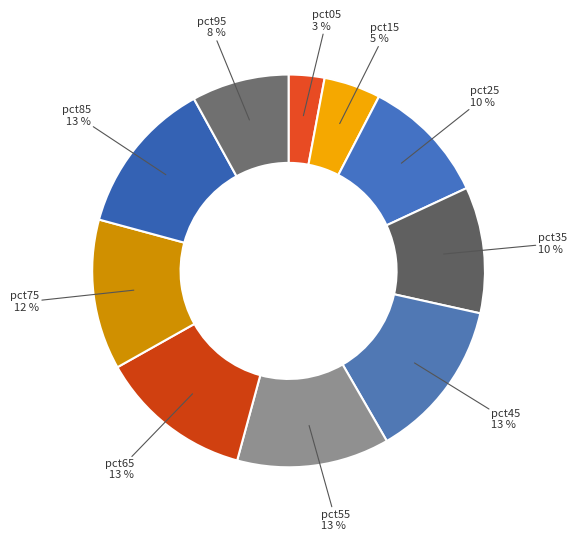

Count the number of slices in the pie.

10